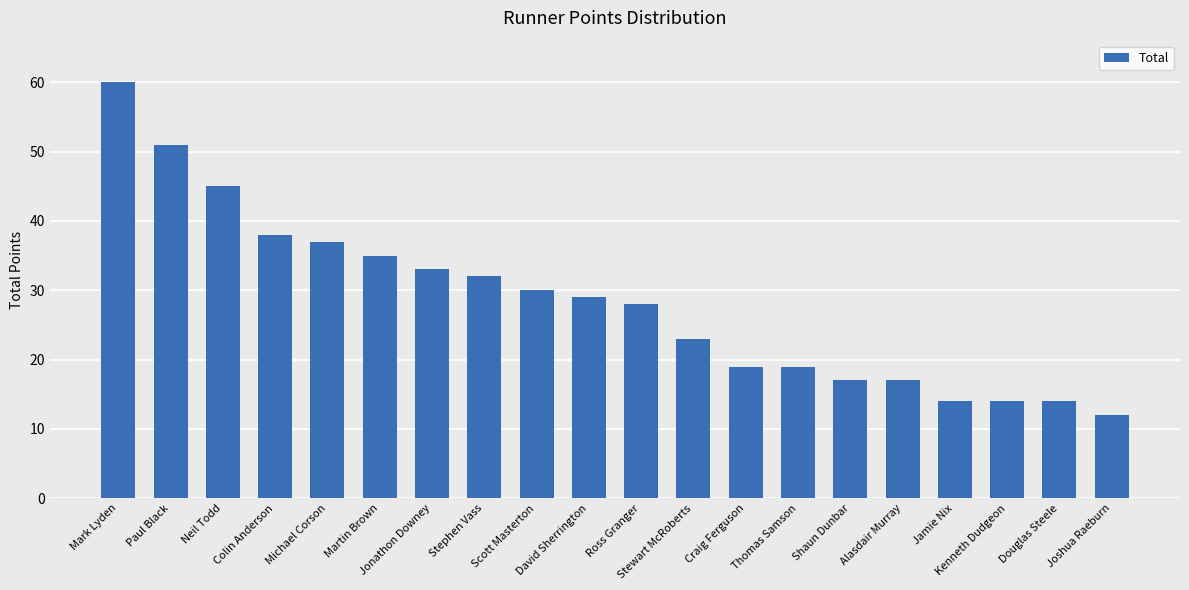

Reading left to right, transcribe all the data shown in this chart.

60	51	45	38	37	35	33	32	30	29	28	23	19	19	17	17	14	14	14	12